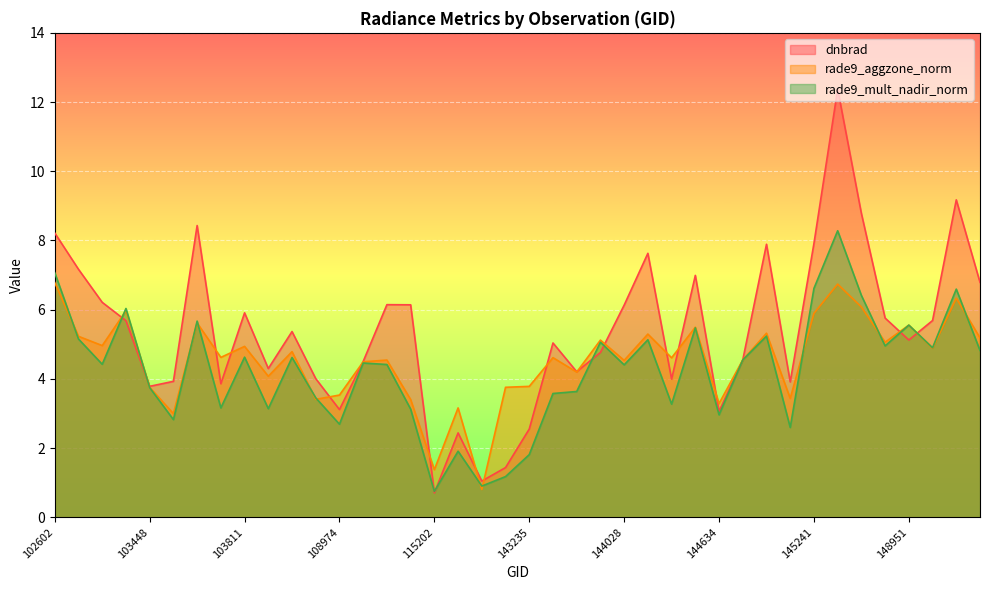

What is the value of the rade9_mult_nadir_norm point at the 4th from the left?

6.0